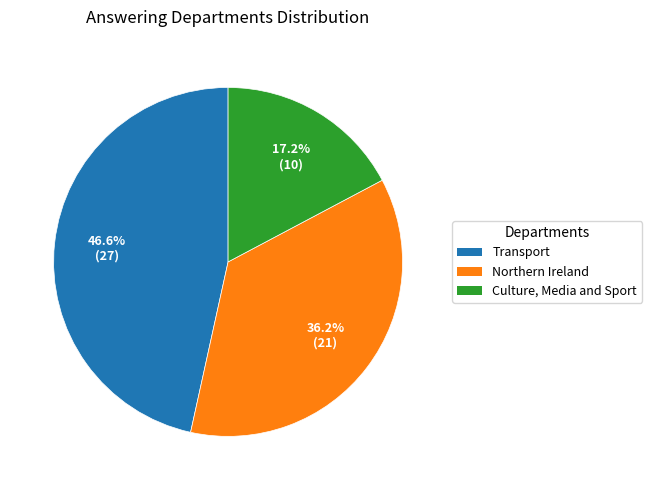

What is the ratio of the value at Transport to the value at Northern Ireland?

1.3